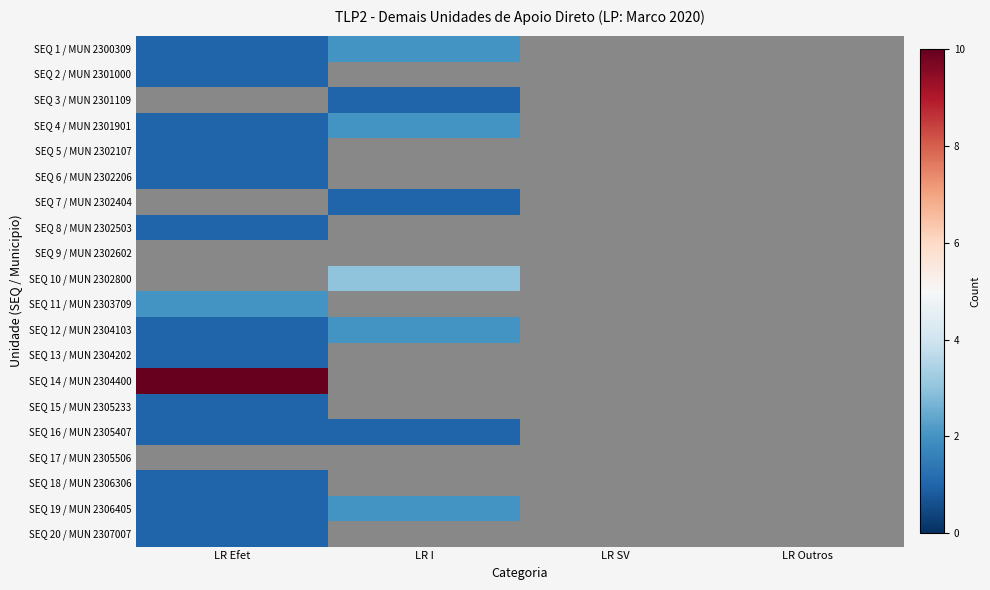

List the series in order of their peak value, highest first.

SEQ 14 / MUN 2304400, SEQ 10 / MUN 2302800, SEQ 1 / MUN 2300309, SEQ 4 / MUN 2301901, SEQ 11 / MUN 2303709, SEQ 12 / MUN 2304103, SEQ 19 / MUN 2306405, SEQ 2 / MUN 2301000, SEQ 3 / MUN 2301109, SEQ 5 / MUN 2302107, SEQ 6 / MUN 2302206, SEQ 7 / MUN 2302404, SEQ 8 / MUN 2302503, SEQ 13 / MUN 2304202, SEQ 15 / MUN 2305233, SEQ 16 / MUN 2305407, SEQ 18 / MUN 2306306, SEQ 20 / MUN 2307007, SEQ 9 / MUN 2302602, SEQ 17 / MUN 2305506